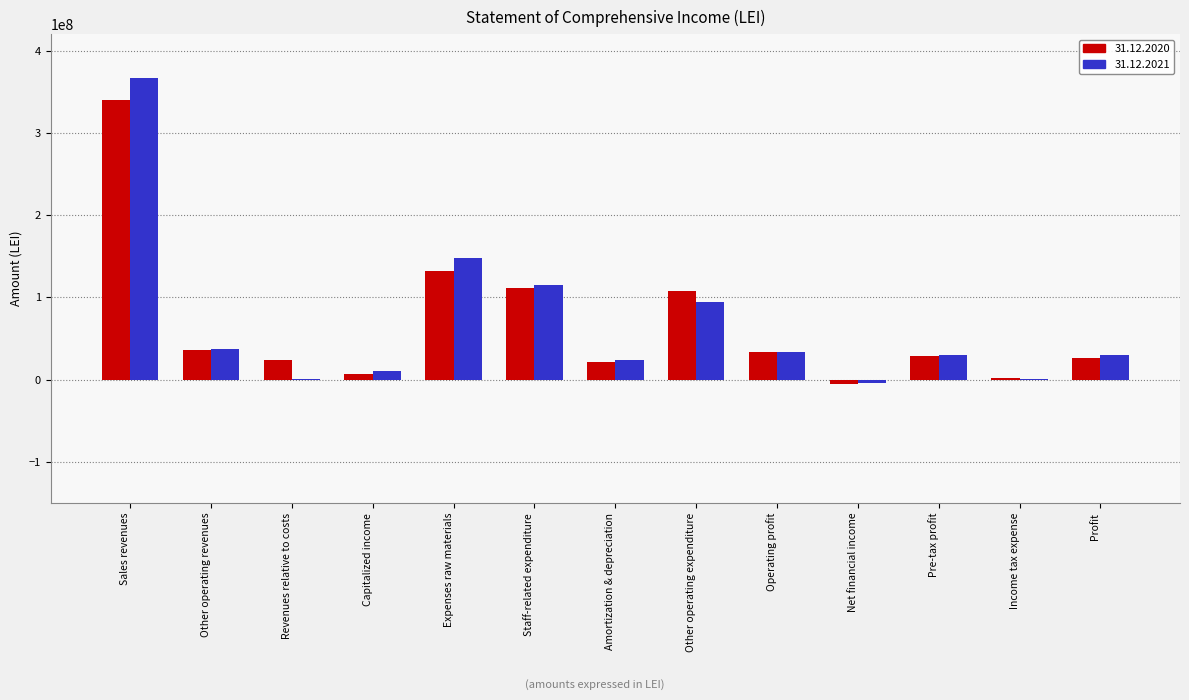

What is the greatest value displayed?

366209065